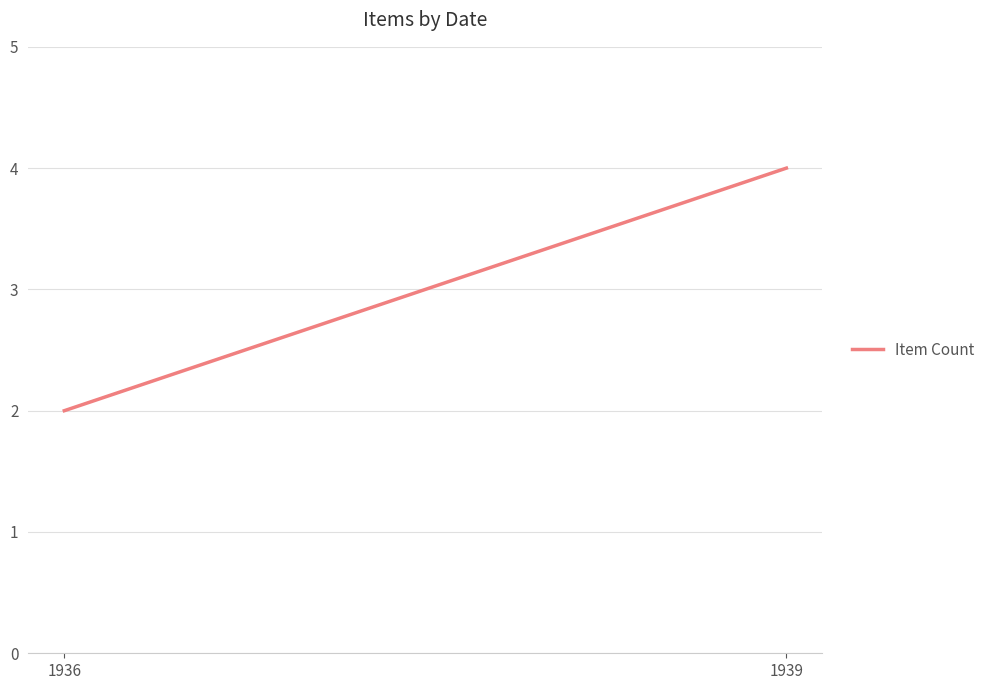

What is the maximum value shown in the chart?

4